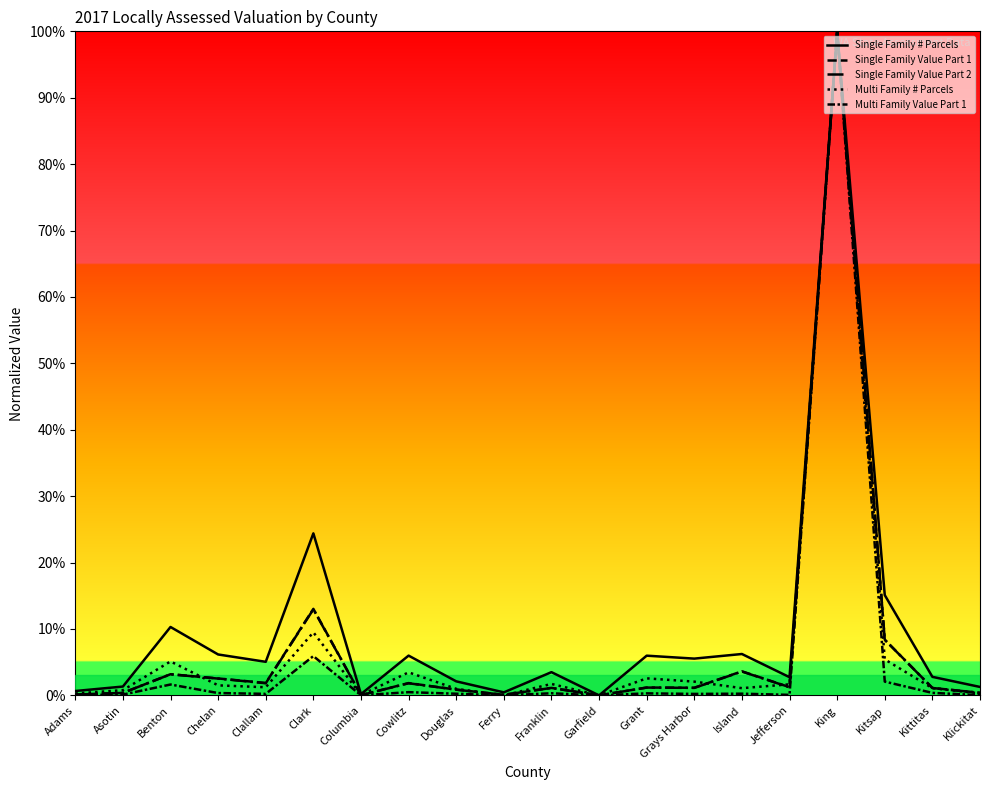

What is the average value of the Single Family Value Part 1 series?

7.1